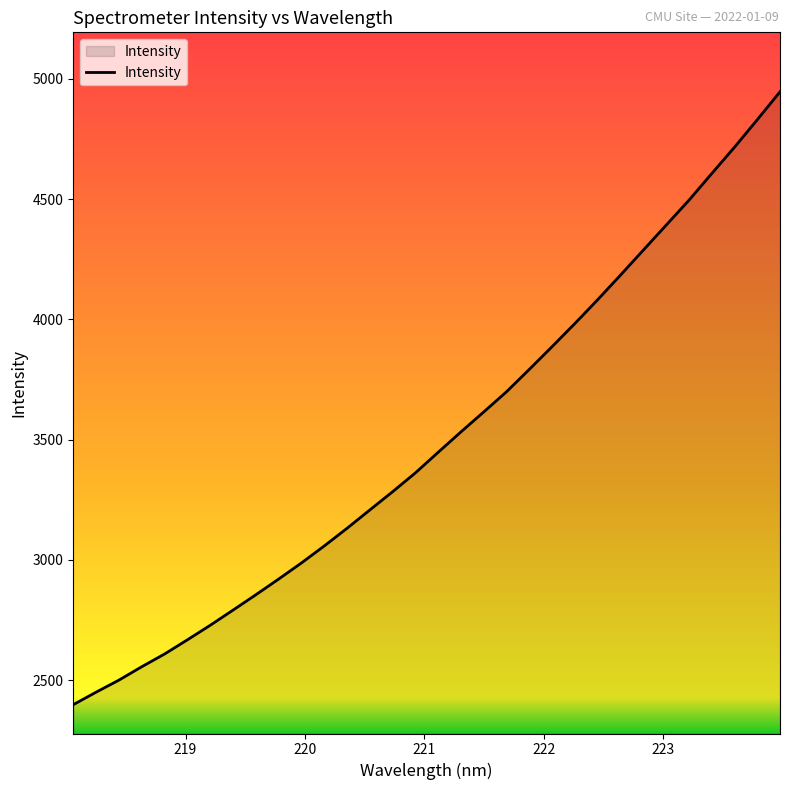

What is the difference between the maximum and minimum values?

2548.7